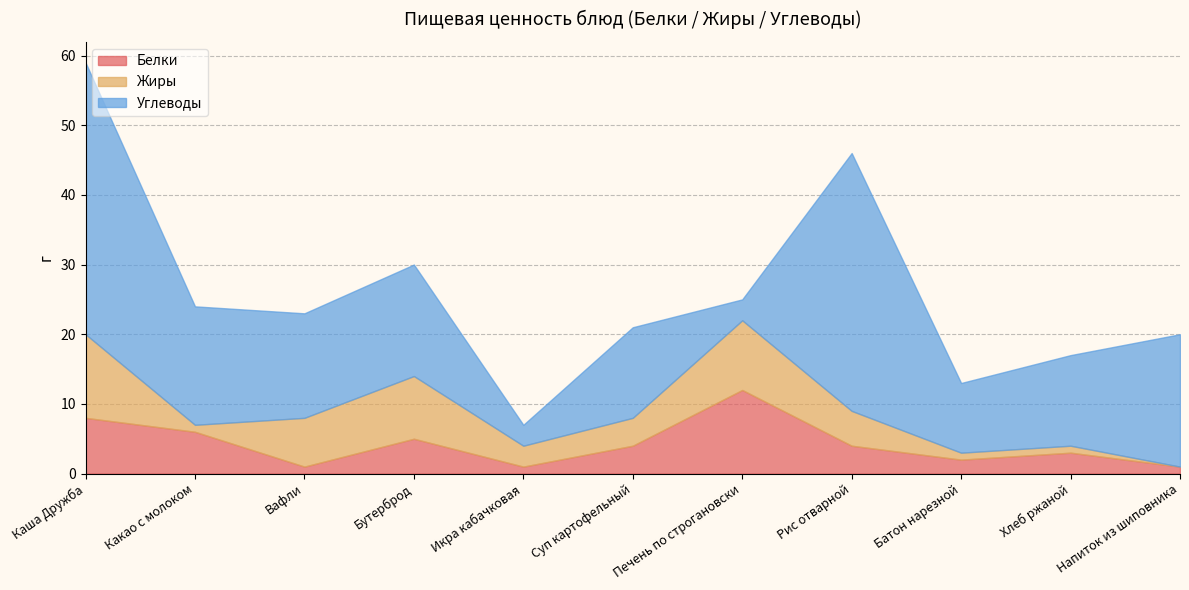

Does the chart have visible grid lines?

Yes